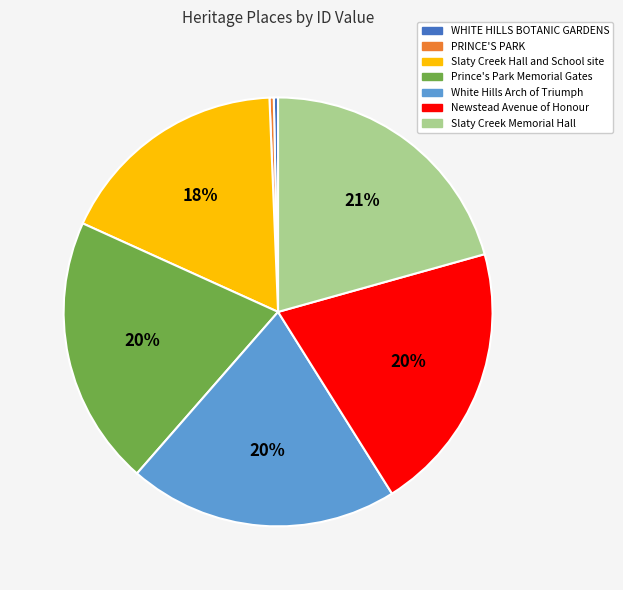

Combined, do Slaty Creek Hall and School site and White Hills Arch of Triumph account for over 50%?

No